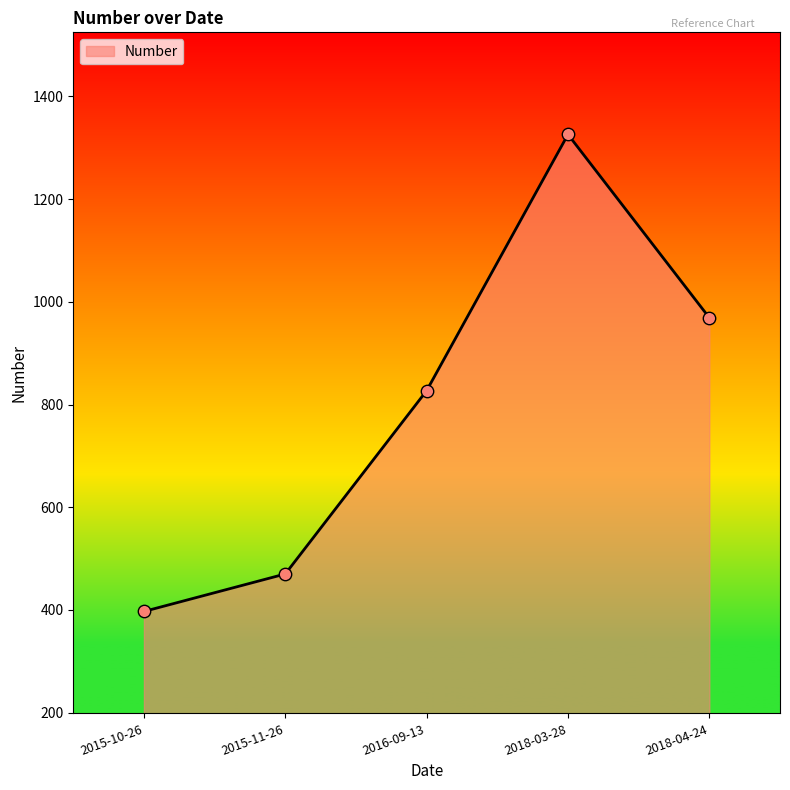

Approximately how many times larger is the value at 2015-11-26 compared to 2015-10-26?

1.2